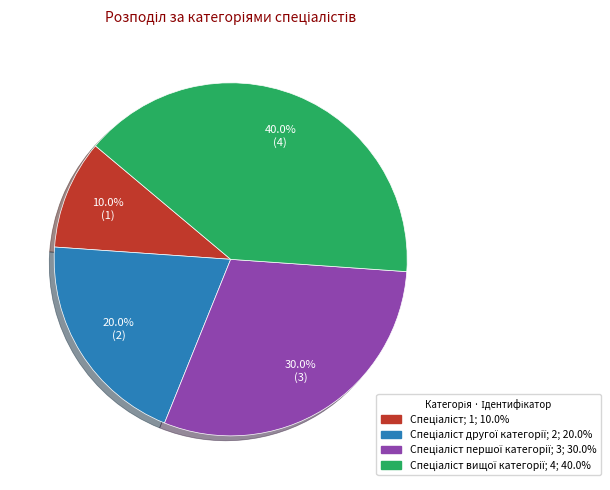

Is there any slice that represents more than half of the pie?

No